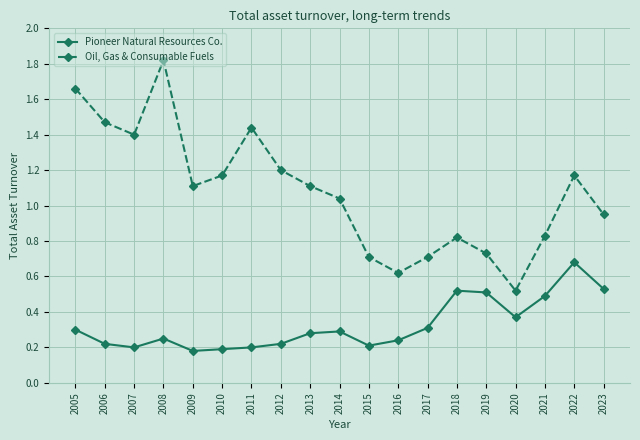

Which series has the largest range (max minus min)?

Oil, Gas & Consumable Fuels